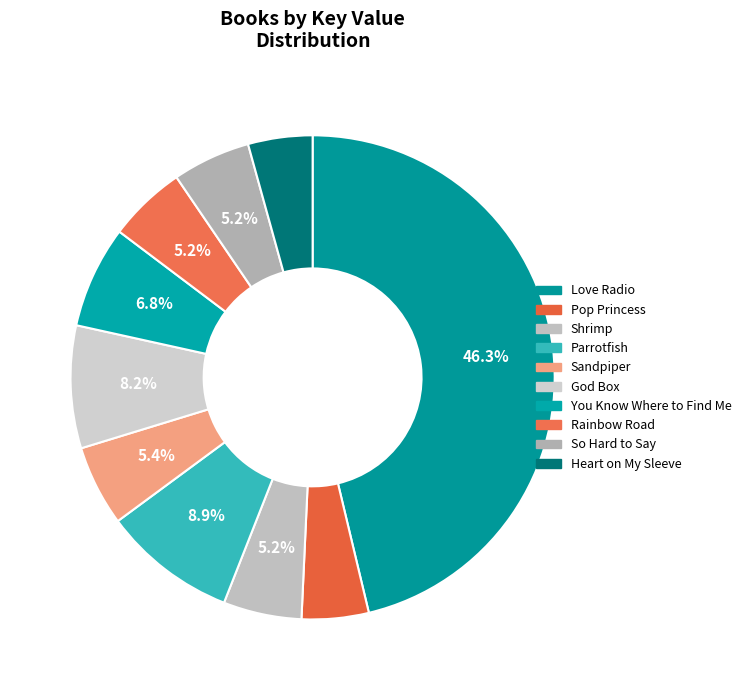

How many segments does this pie chart have?

10